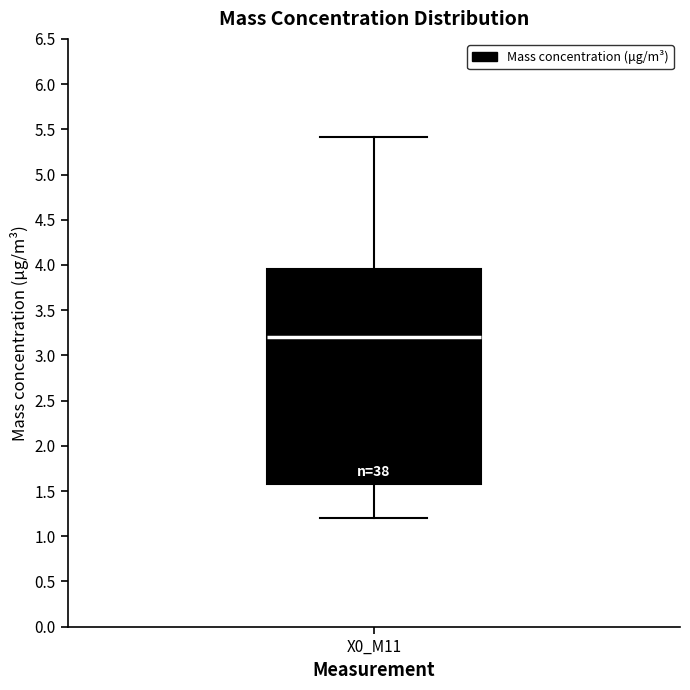

Where is the lower edge of the box for X0_M11 on the y-axis? The values are not printed on the chart, so give them approximately, as read against the axis.

1.60